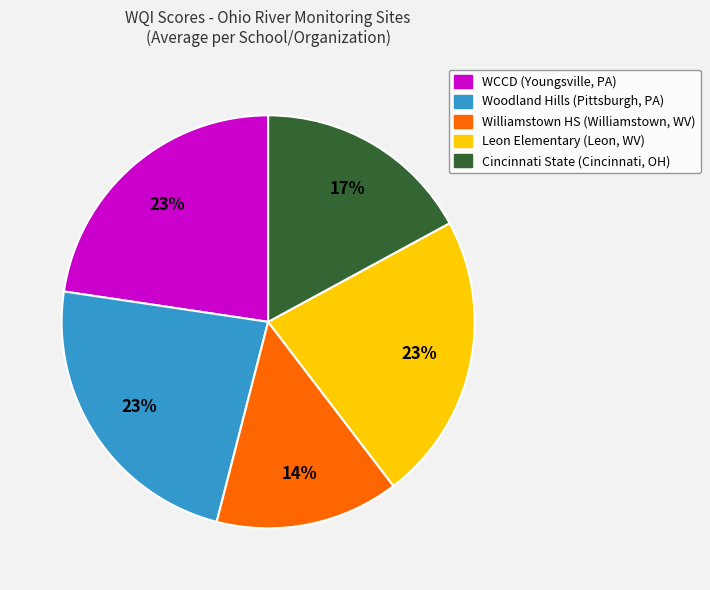

To the nearest percent, what is the difference between the largest and smallest slice percentages?

9%